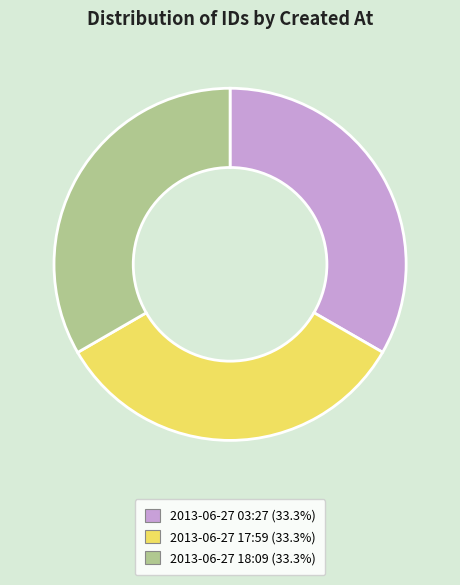

Count the number of slices in the pie.

3